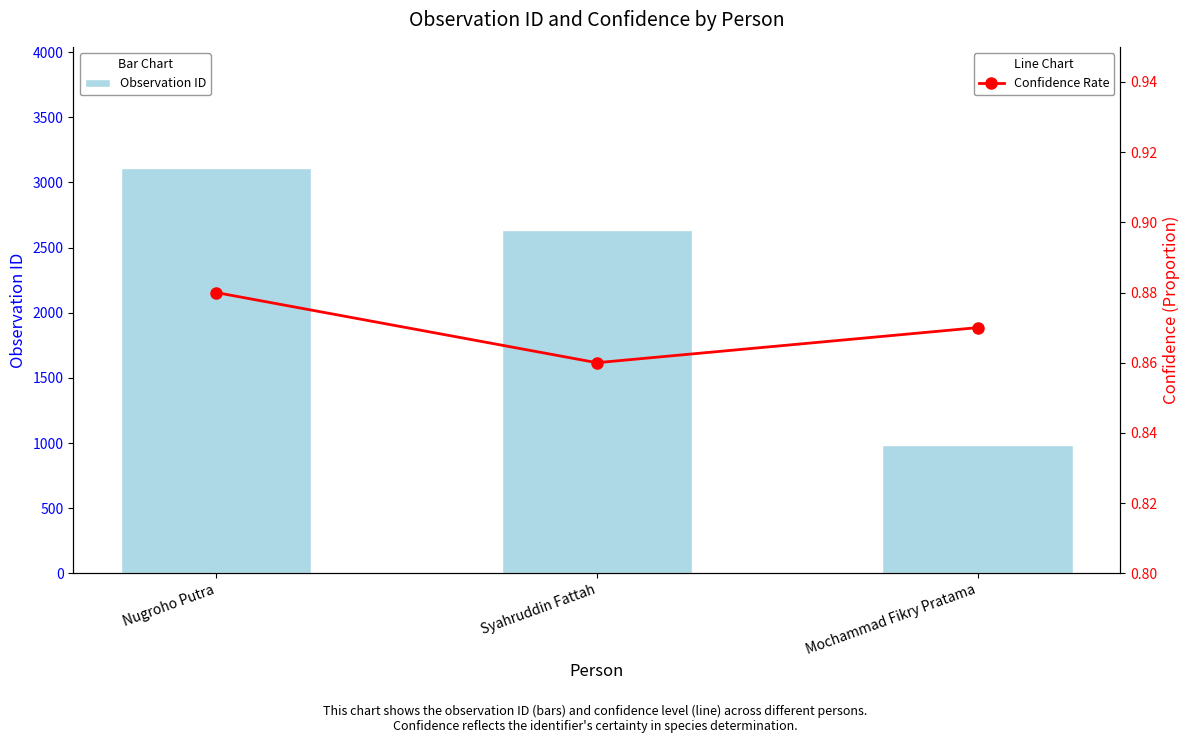

What is the label of the 2nd bar from the left?

Syahruddin Fattah